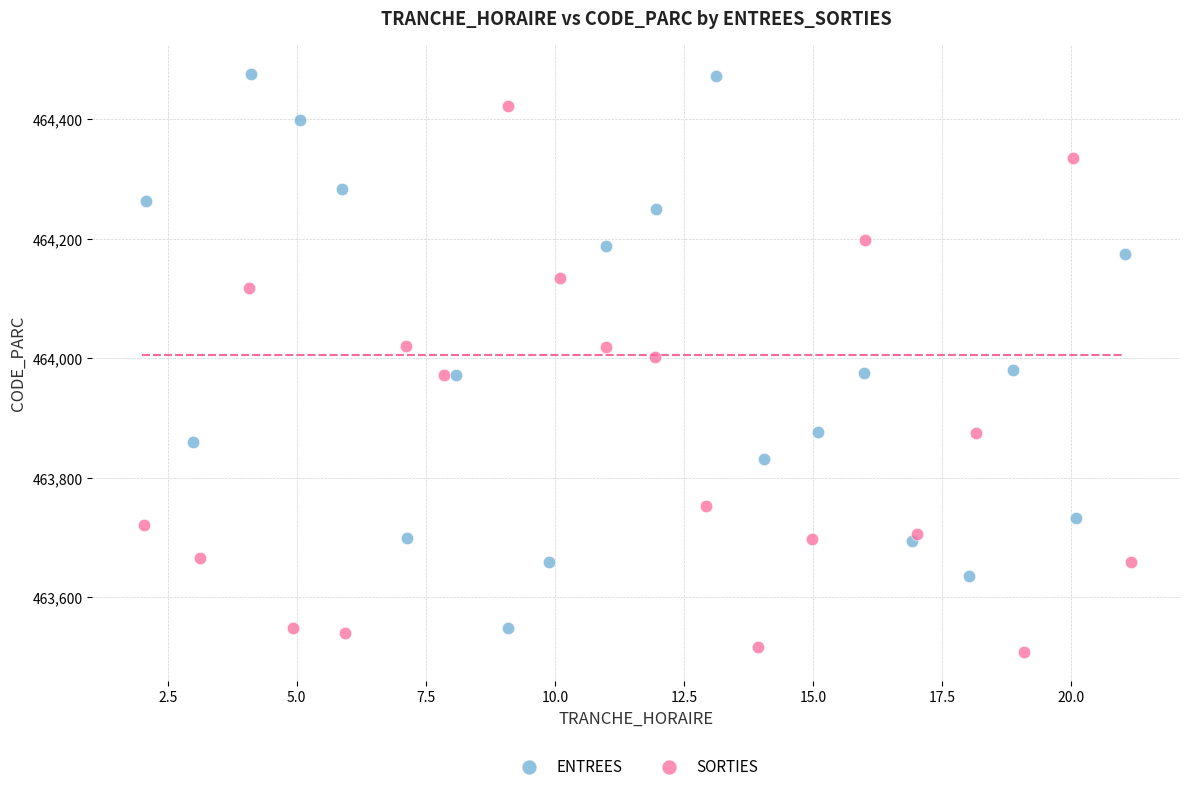

Which series contains the highest Y value?

ENTREES